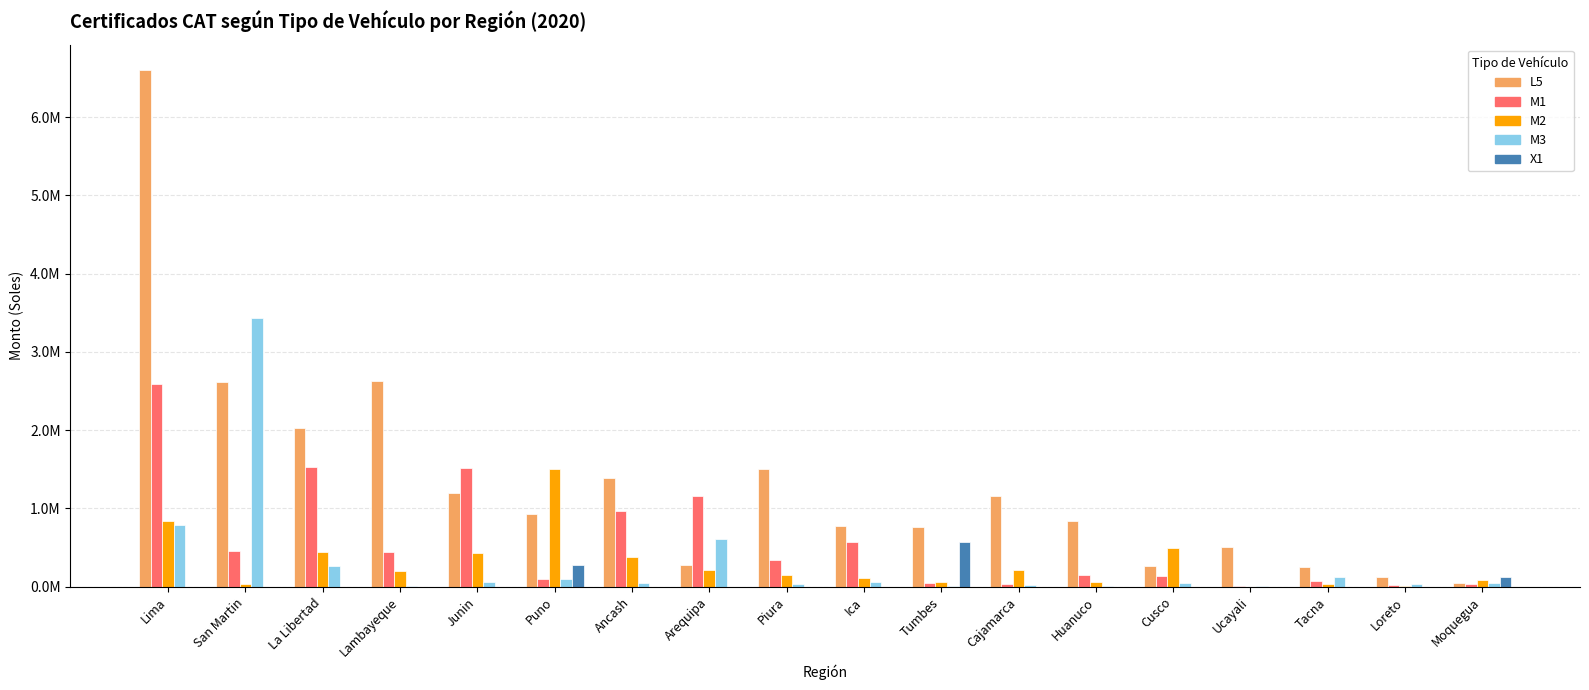

What is the difference between the maximum and minimum values in the L5 series?

6549811.8